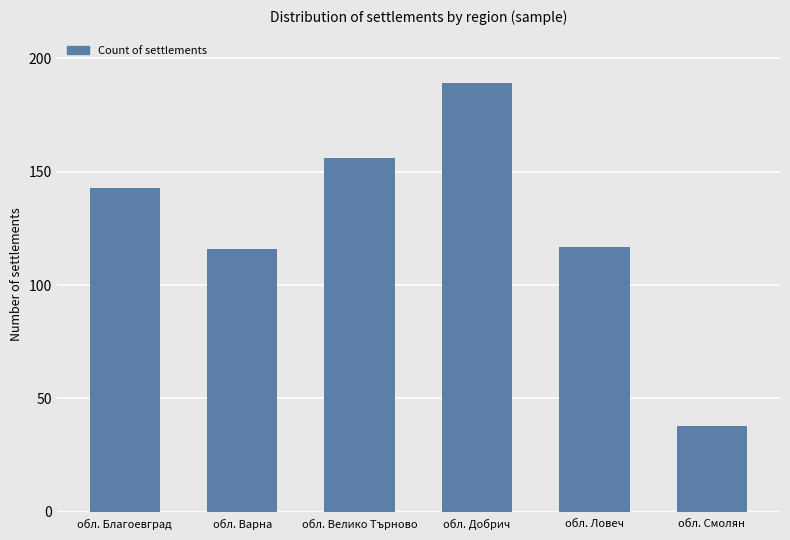

What is the change in value from обл. Благоевград to обл. Велико Търново?

+13